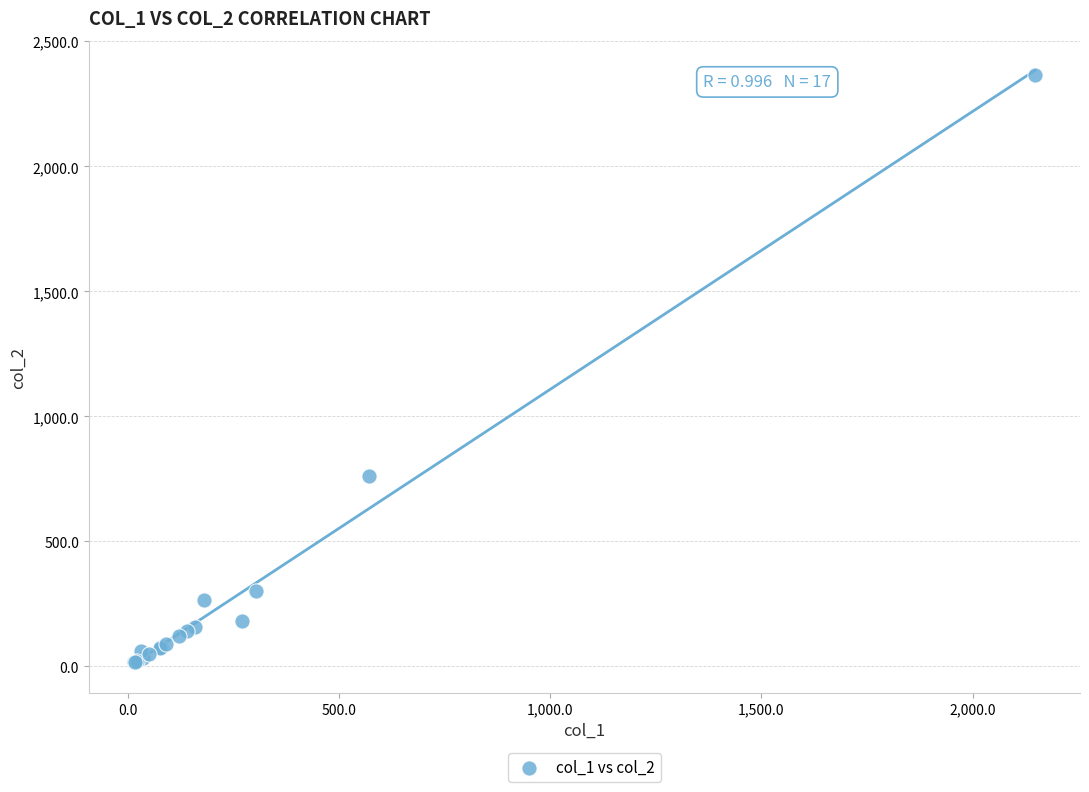

What Y value in the scatter plot is closest to 1191?

760.0